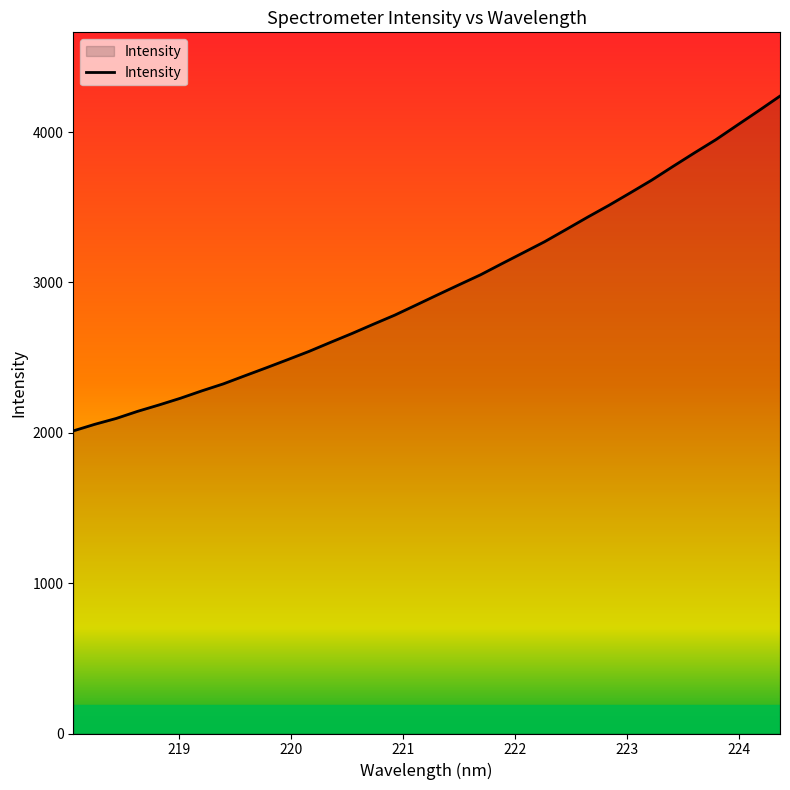

What is the maximum value shown in the chart?

4239.4